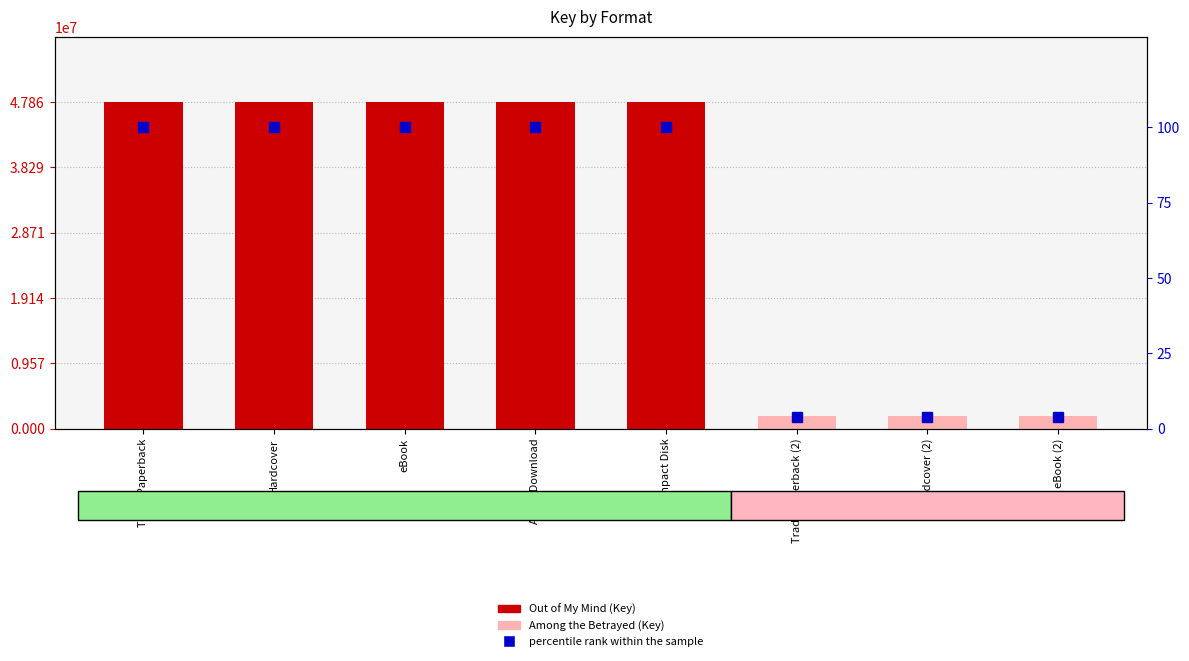

The value at Trade Paperback is 168.0. True or false?

False